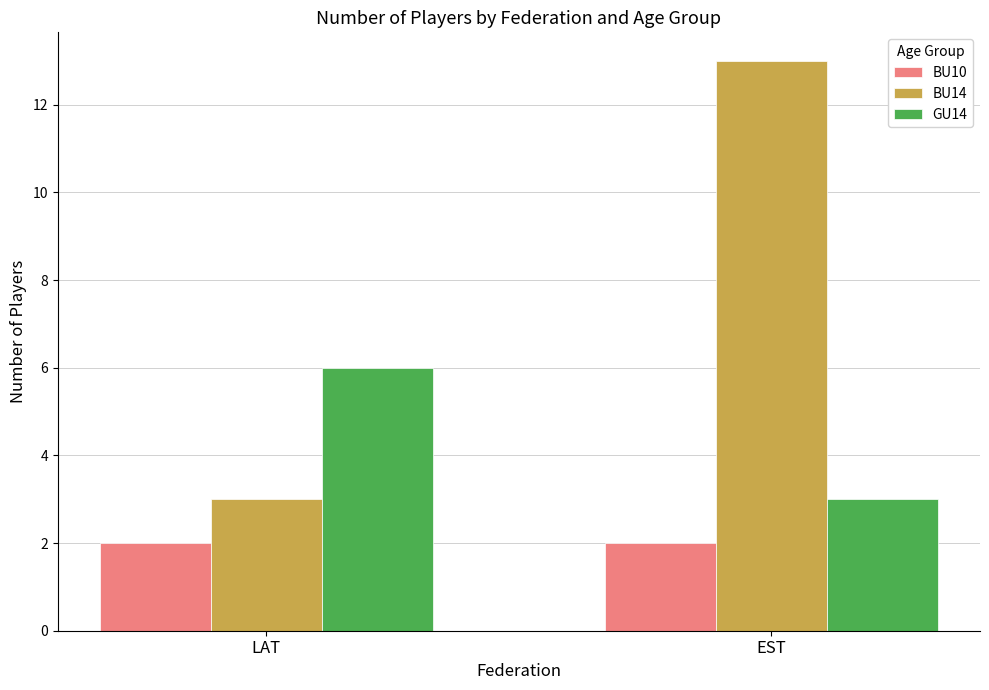

Is the value of GU14 at EST greater than the value of BU10 at LAT?

Yes